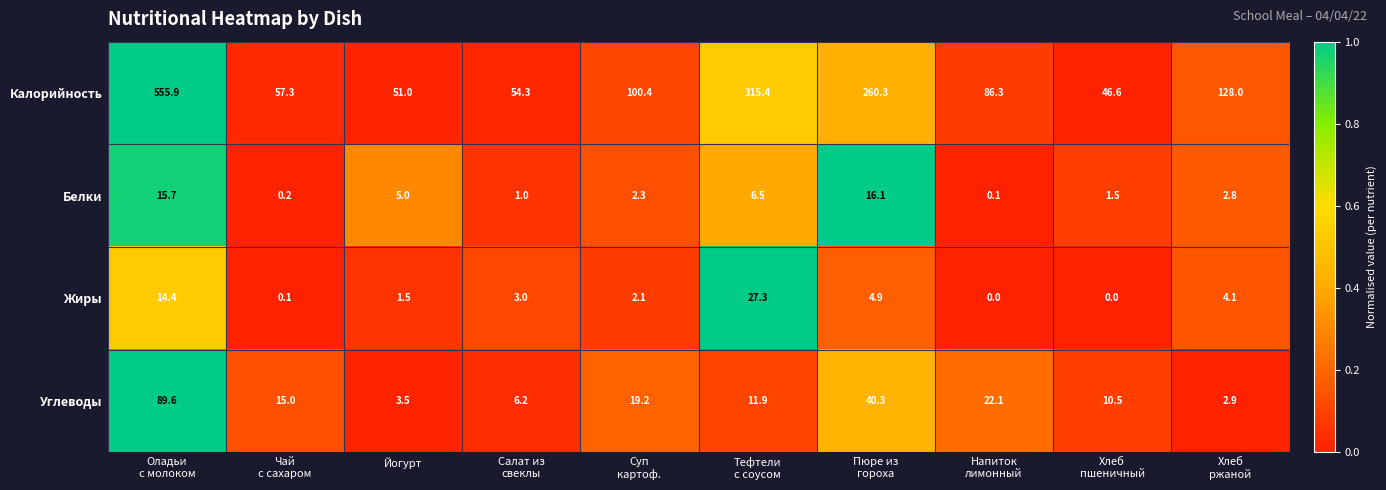

Which series has the largest total across all categories?

Калорийность